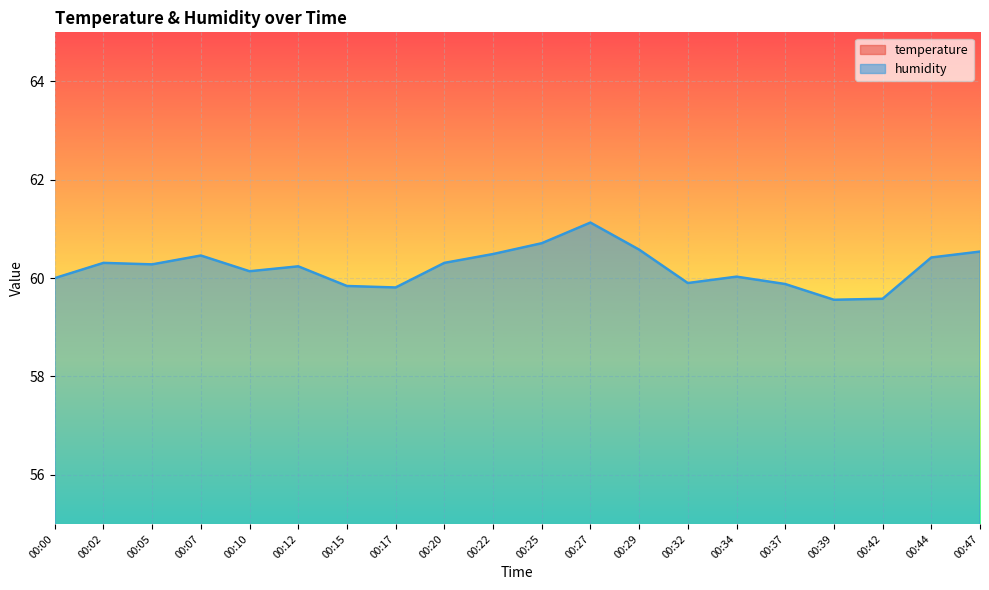

Is it true that temperature equals 15.7 at 00:25?

False